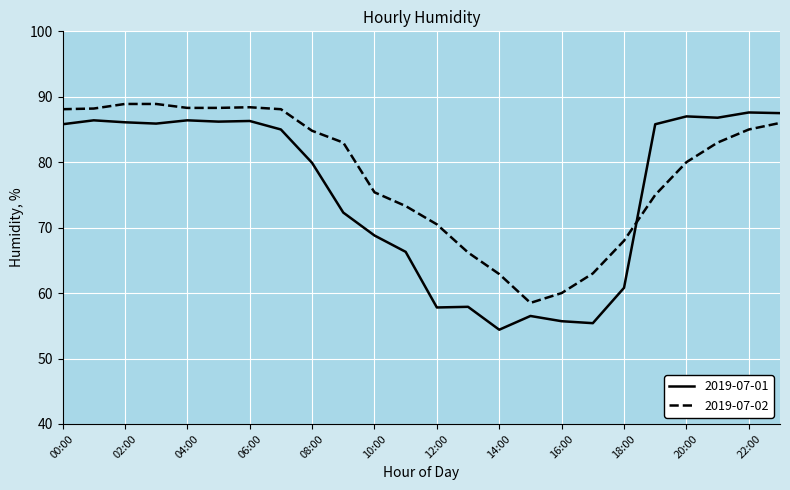

Rank the series by their average value, from lowest to highest.

2019-07-01, 2019-07-02